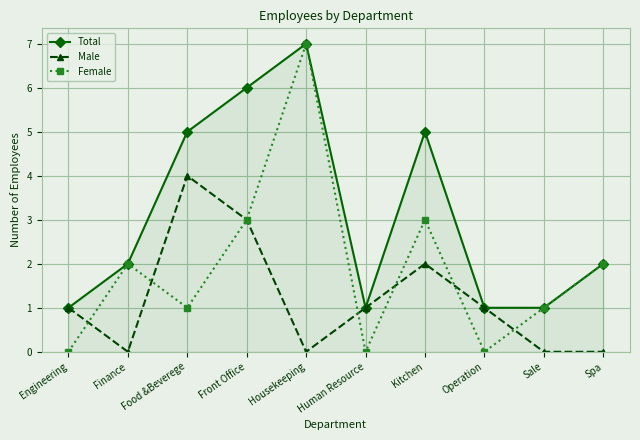

How many data points in Female are less than 2?

5